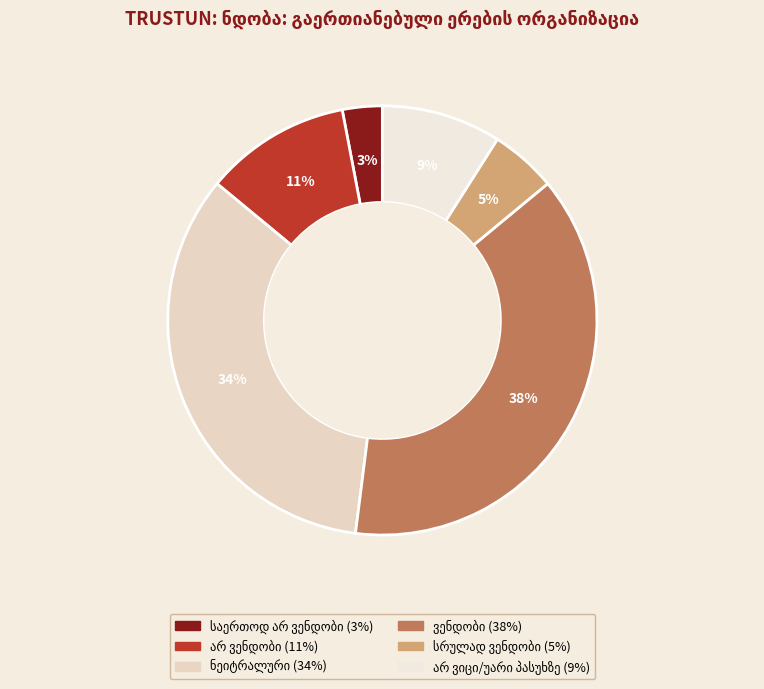

How many slices are in this pie chart?

6